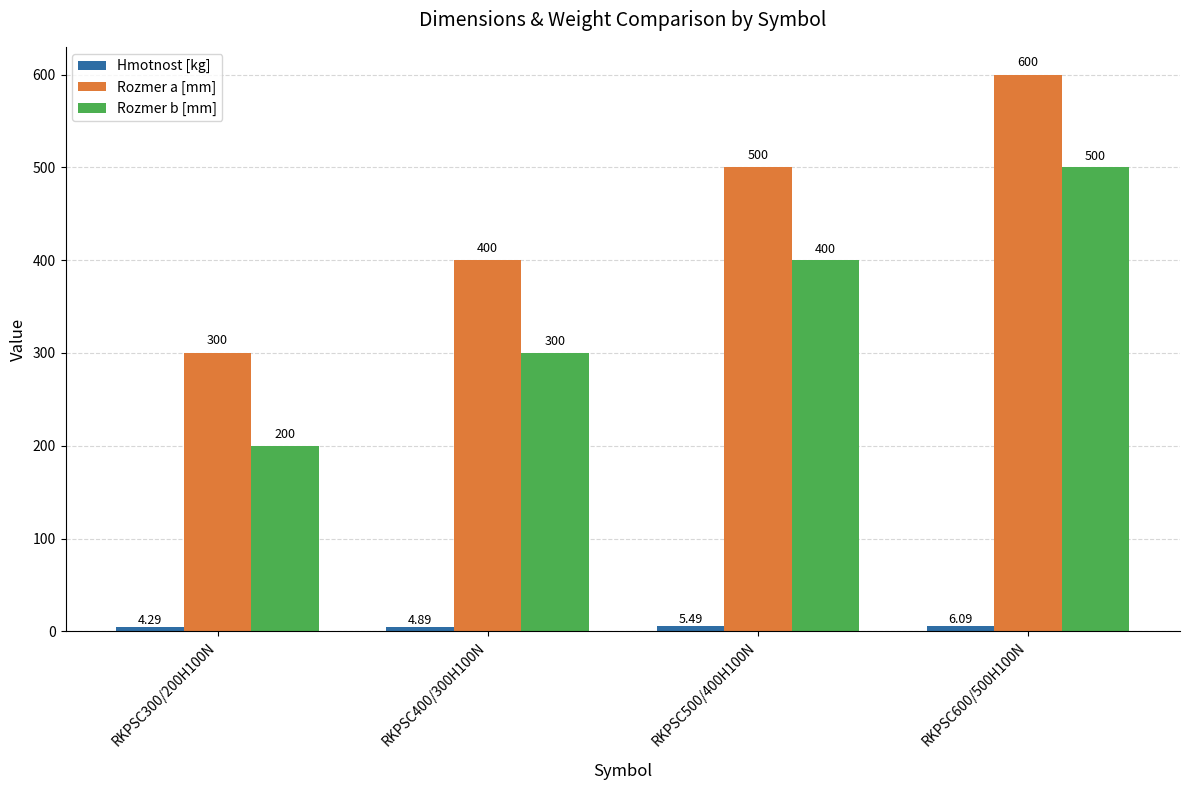

What is the difference between the maximum and minimum values in the Rozmer a [mm] series?

300.0